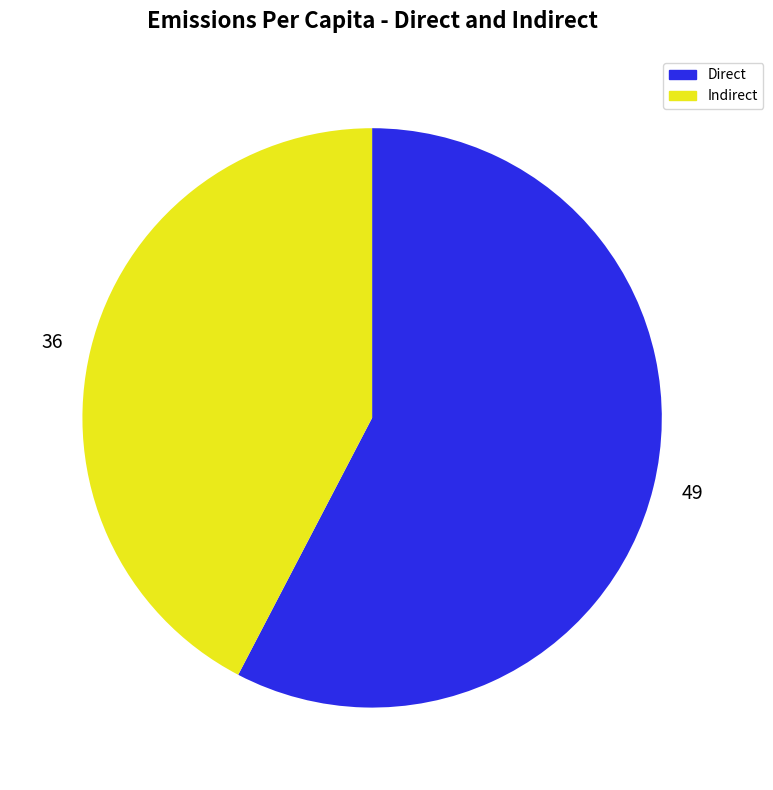

Is it true that 36 is 42% of the pie?

True